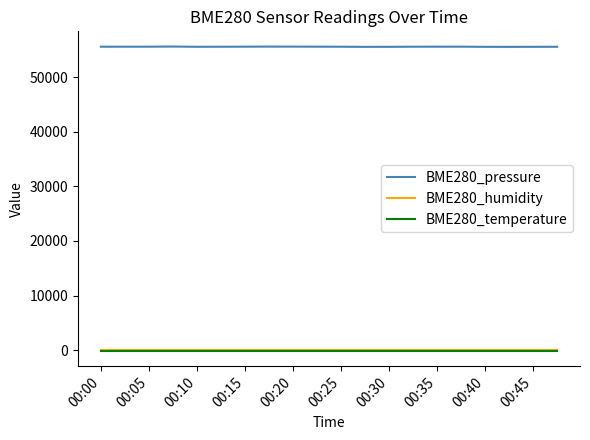

Is this an area chart (filled region under the line)?

No